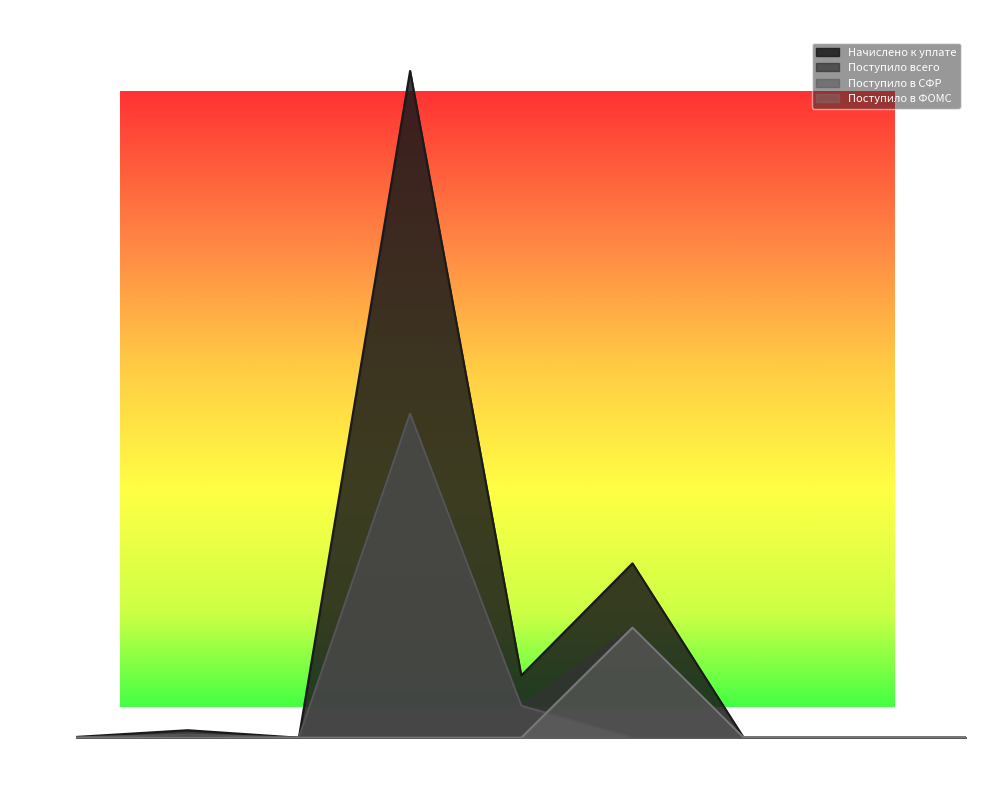

What is the average value of the Поступило всего series?

7.8